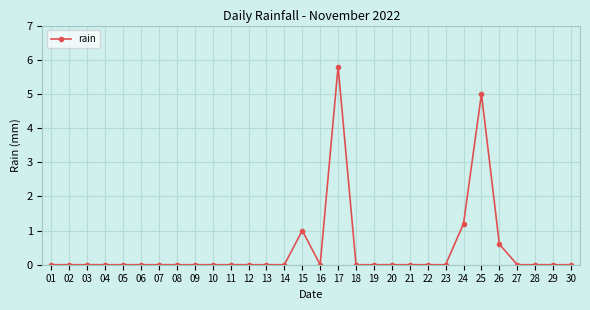

Which label corresponds to the largest value in the chart?

17